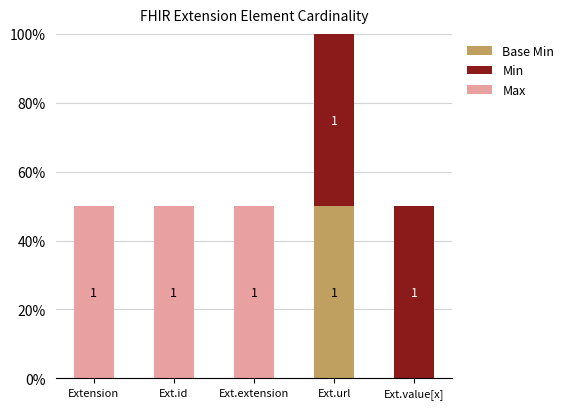

Does the chart contain stacked bars?

Yes